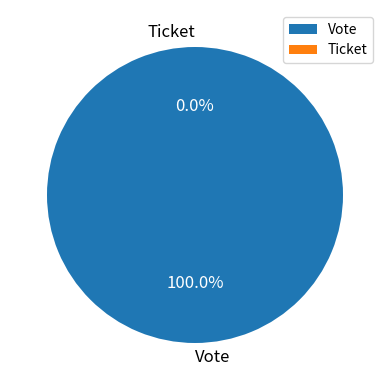

How many segments does this pie chart have?

2